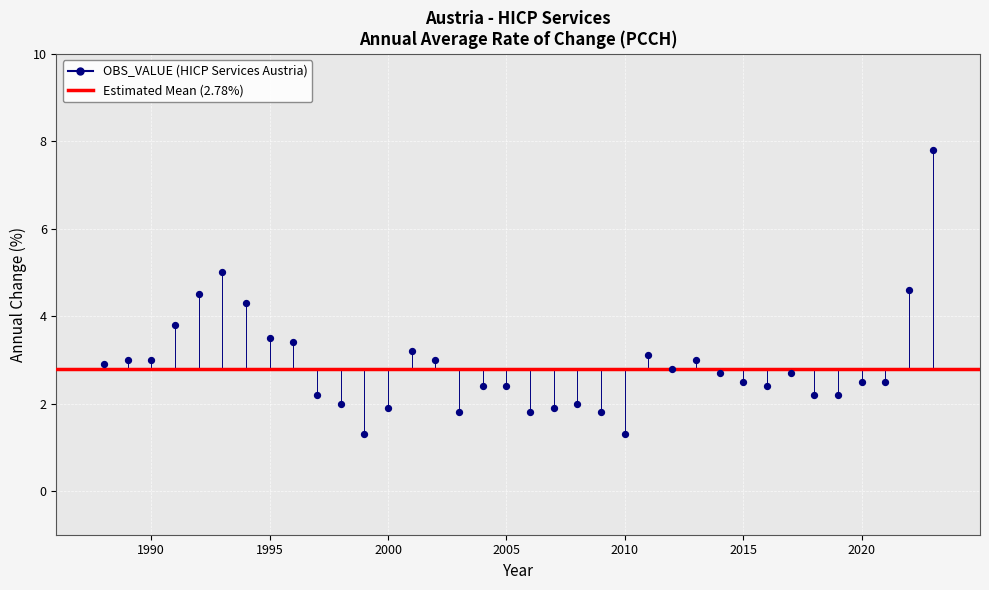

What is the range of X values (max minus min)?

35.0